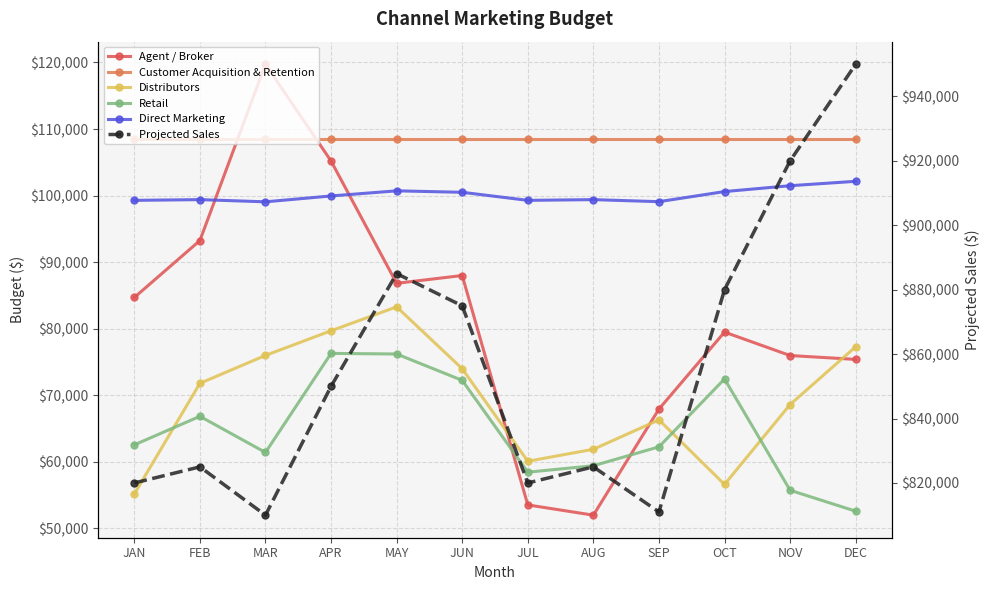

True or false: Customer Acquisition & Retention and Projected Sales cross at least once.

False